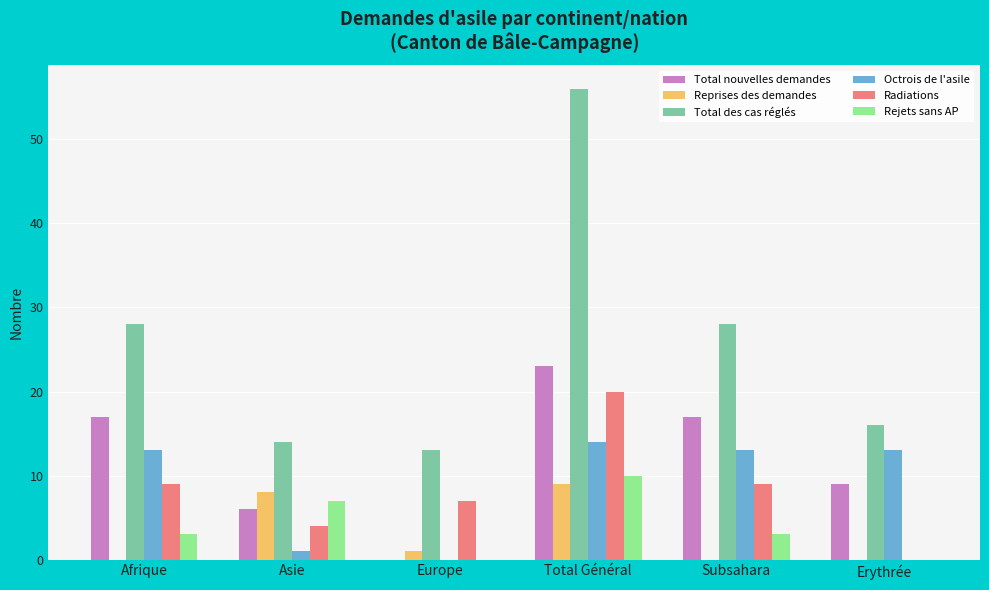

True or false: Rejets sans AP has a value of 13 at Asie.

False